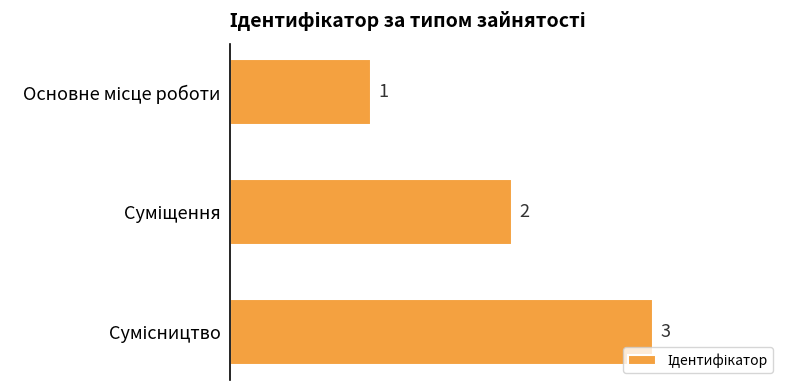

What is the difference between the maximum and minimum values?

2